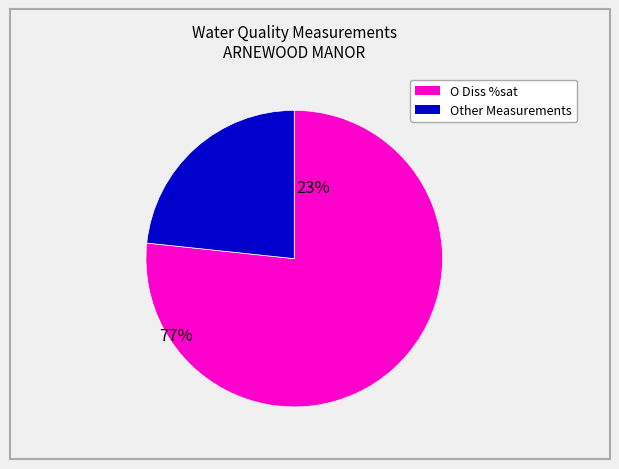

Is there a majority slice in this chart?

Yes